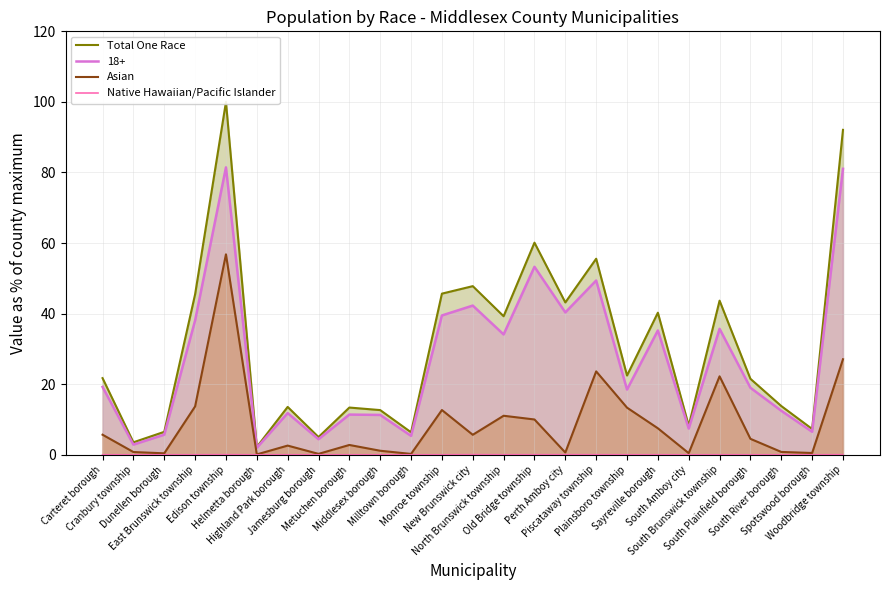

What is the difference between the highest and lowest values at Milltown borough?

6.4